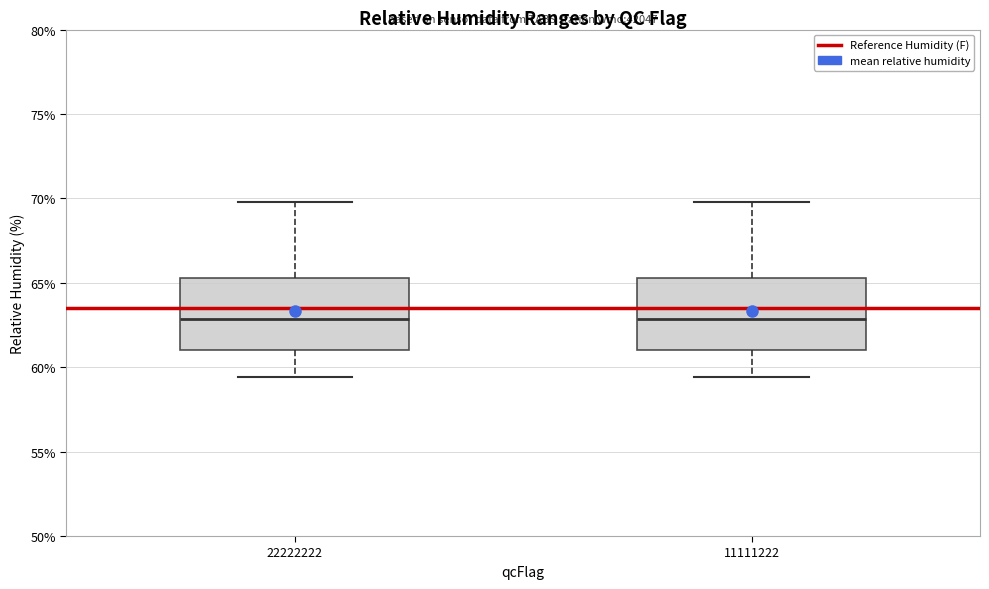

Reading left to right, read every box against the y-axis: the position of its median line, the range the box covers, and the ends of its whiskers. The values are not printed on the chart, so give them approximately, as read against the axis.

22222222: median 63.0, box 61.0 to 65.5, whiskers 59.5 to 70.0
11111222: median 63.0, box 61.0 to 65.5, whiskers 59.5 to 70.0